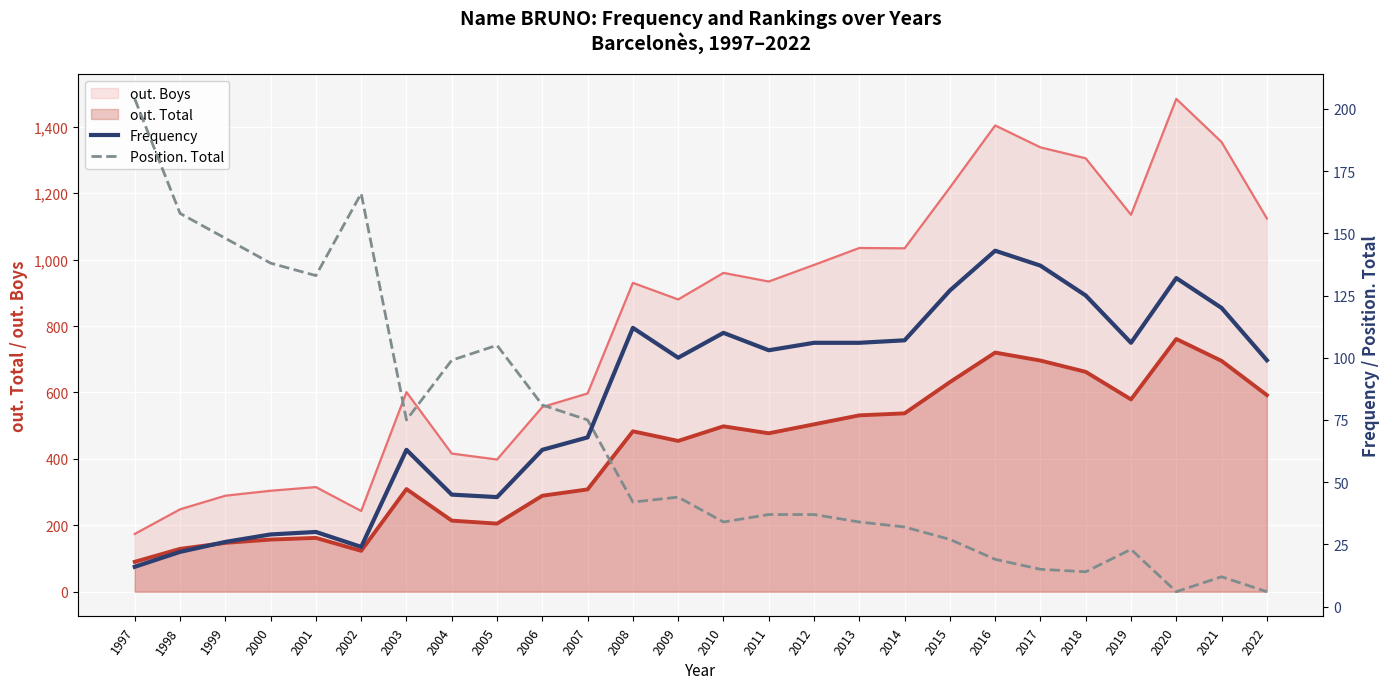

What is the difference between the maximum and second lowest values in the Position. Total series?

198